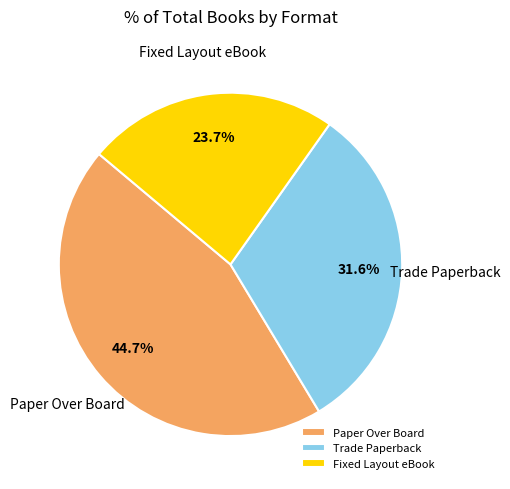

How many slices are in this pie chart?

3